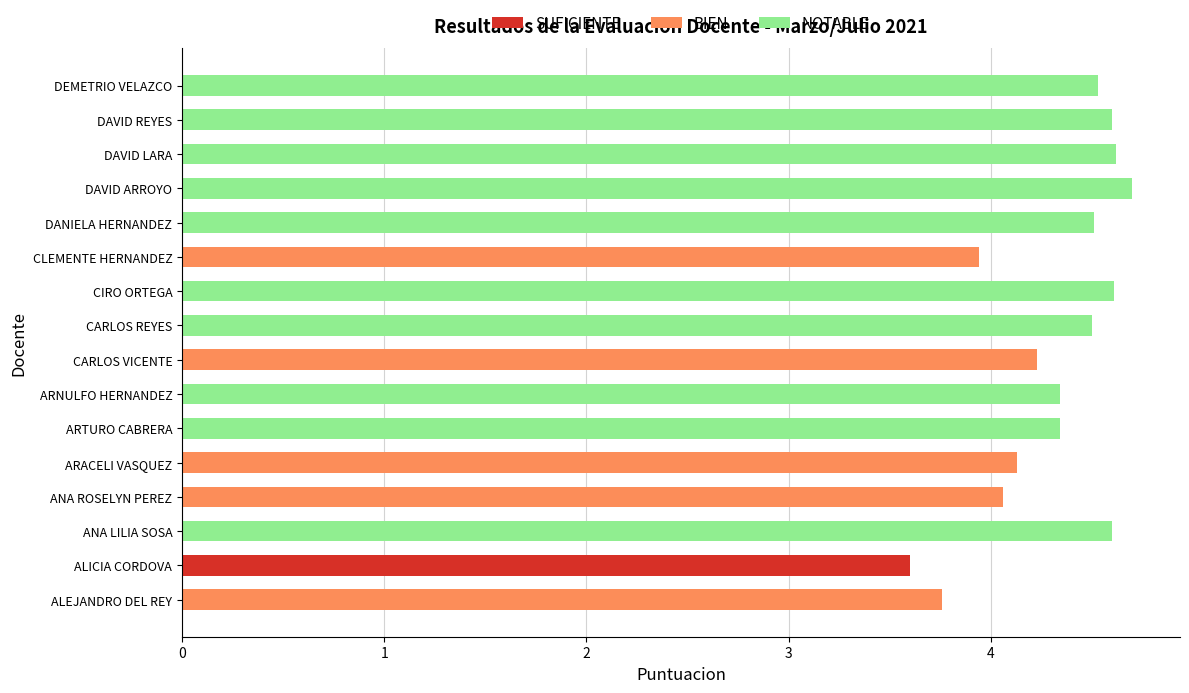

The SUFICIENTE series shows 3.6 at ALICIA CORDOVA. True or false?

True